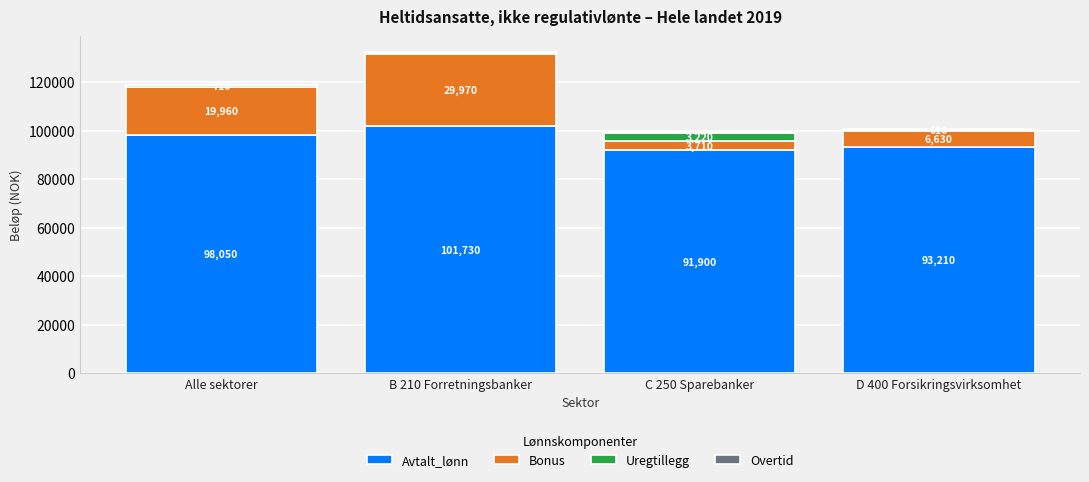

How many data points does each series have?

4